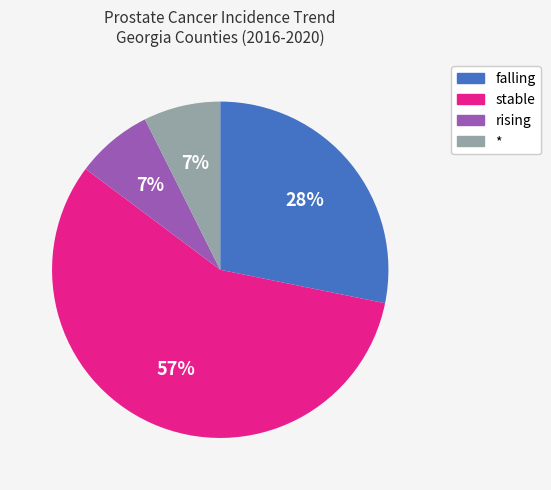

Do stable and rising together represent more than half of the pie?

Yes